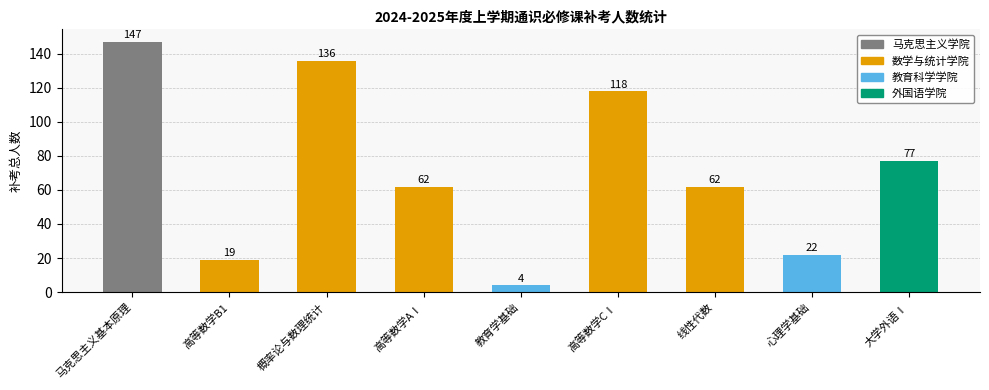

What is the minimum value shown in the chart?

4